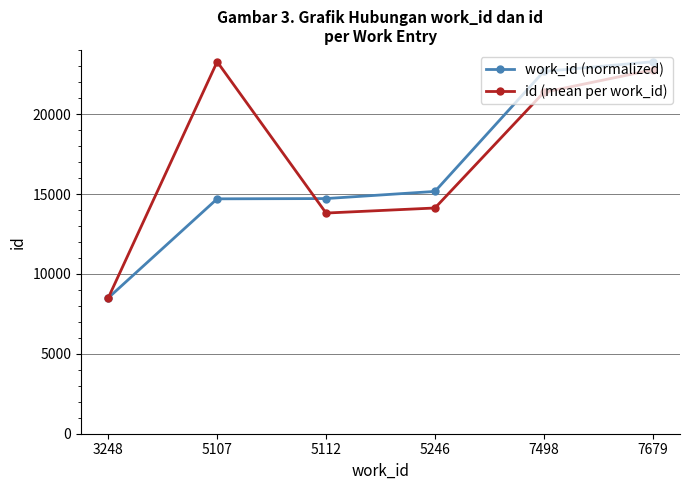

What is the sum of all id (mean per work_id) values?

103892.3